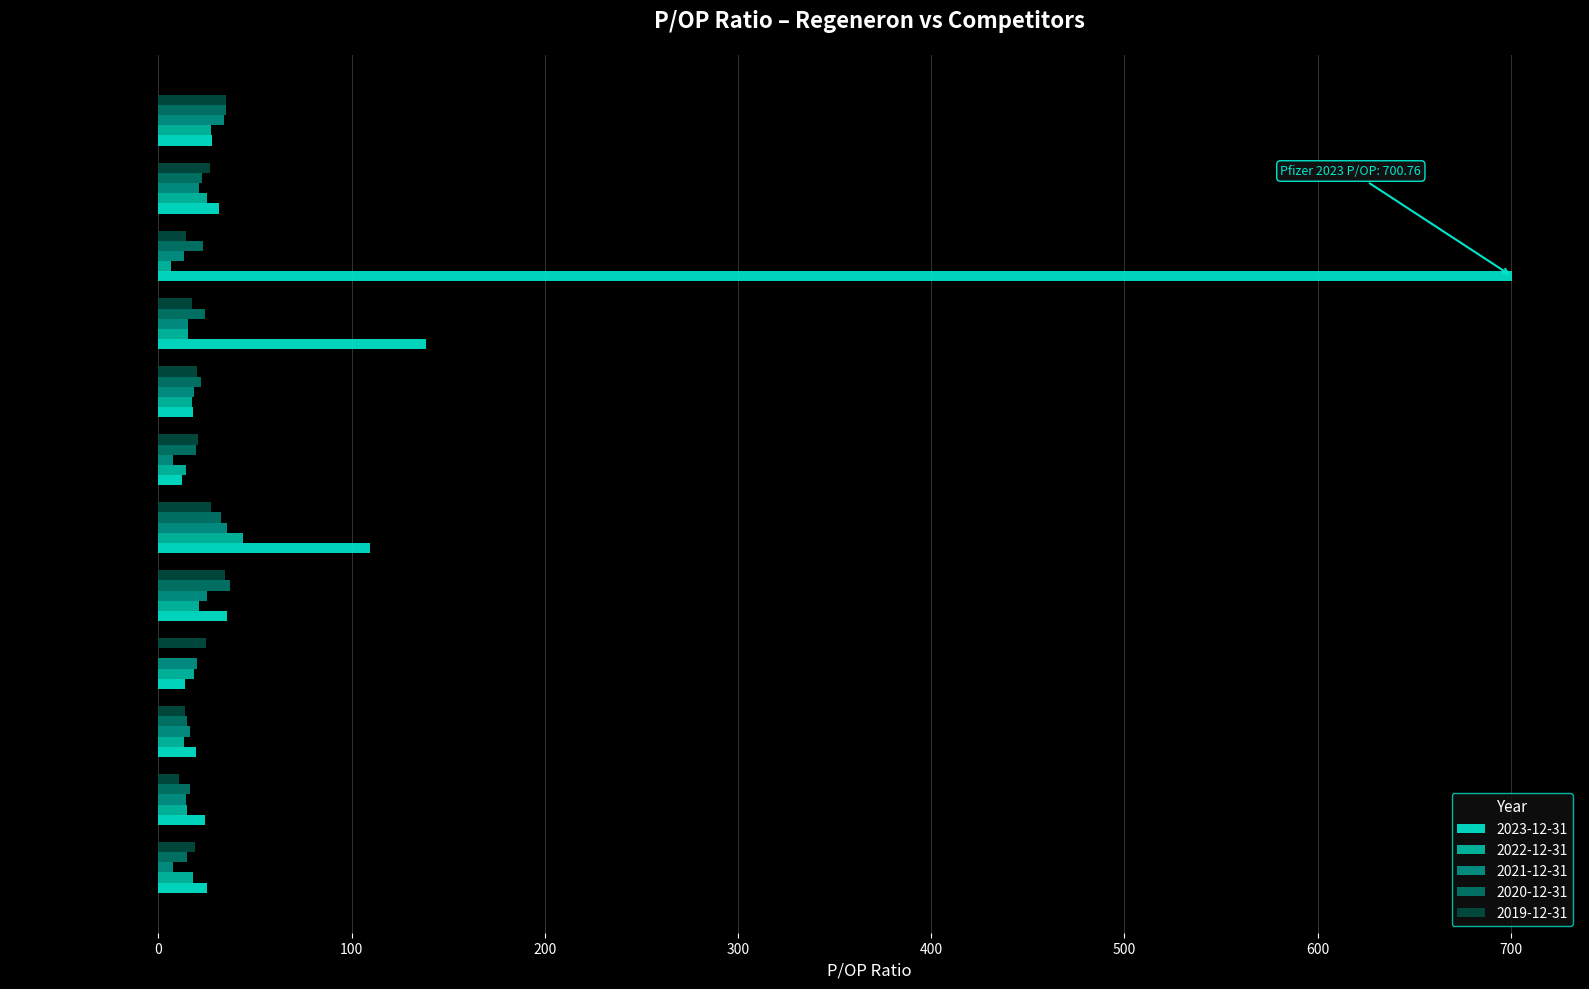

Is the value of 2023-12-31 at Pfizer greater than the value of 2019-12-31 at Pfizer?

Yes